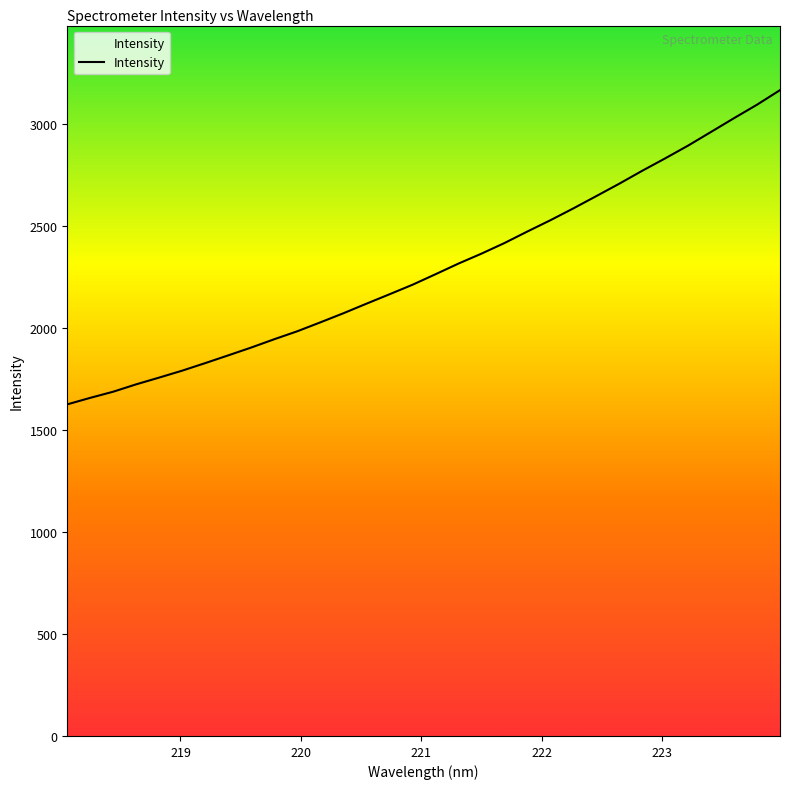

What is the minimum value shown in the chart?

1624.7